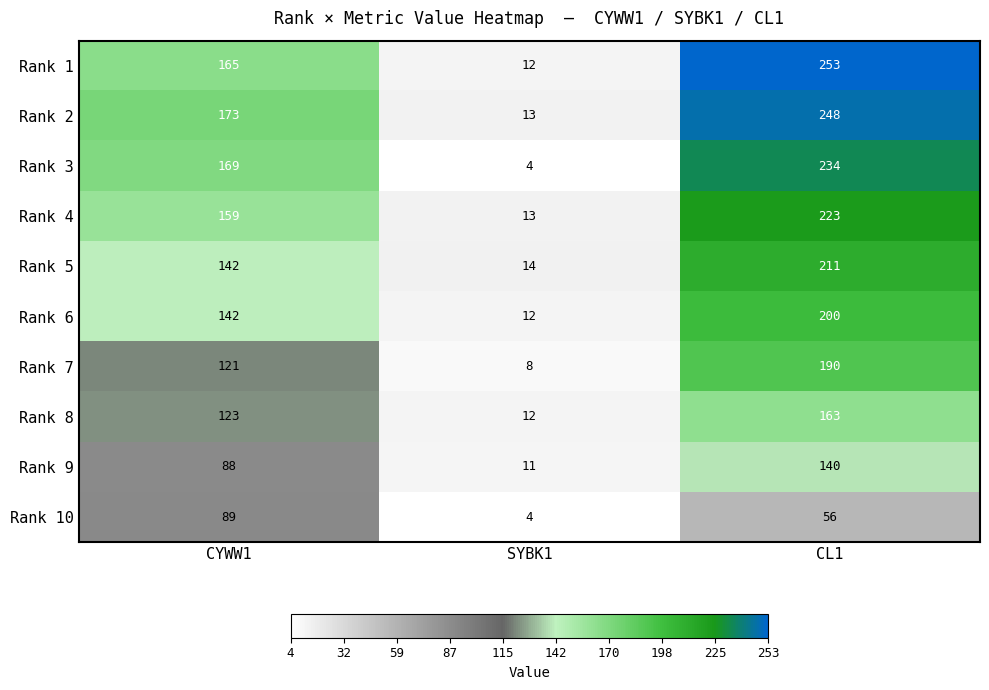

What is the greatest value displayed?

253